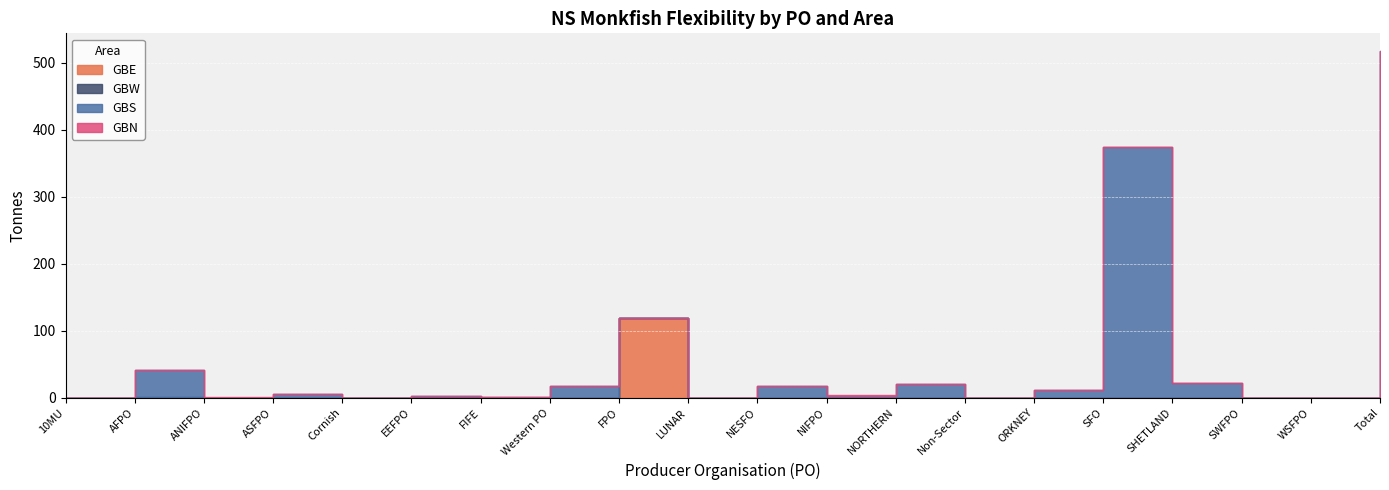

How many categories are shown in the chart?

20